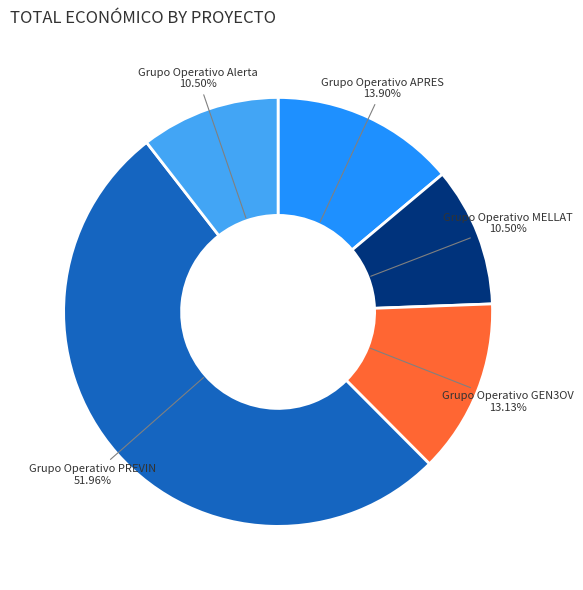

Does any single category account for the majority?

Yes